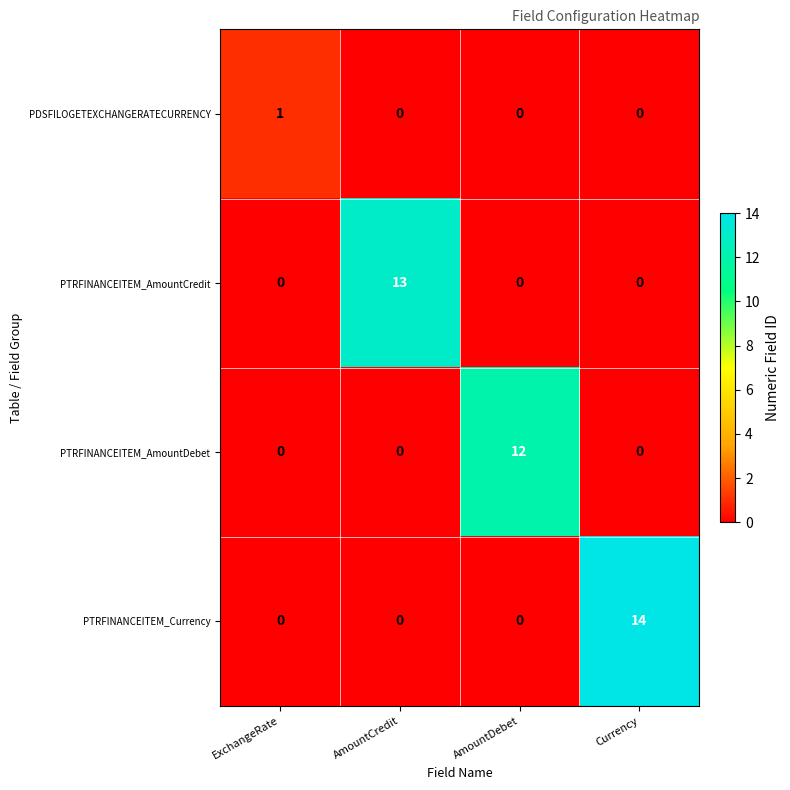

What is the sum of the PTRFINANCEITEM_Currency values at Currency and ExchangeRate?

14